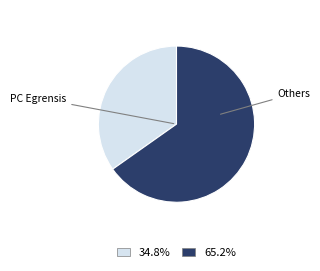

Which slice is the largest?

Others